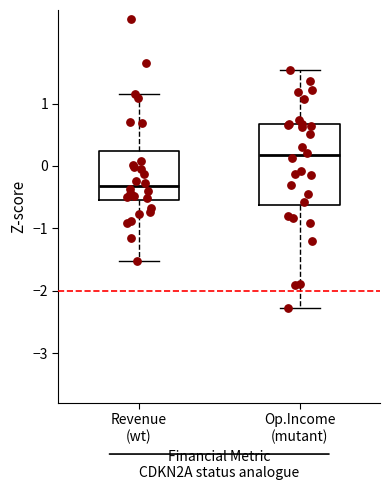

Which box is the tallest, from its lower edge to its upper edge?

Op.Income (mutant)